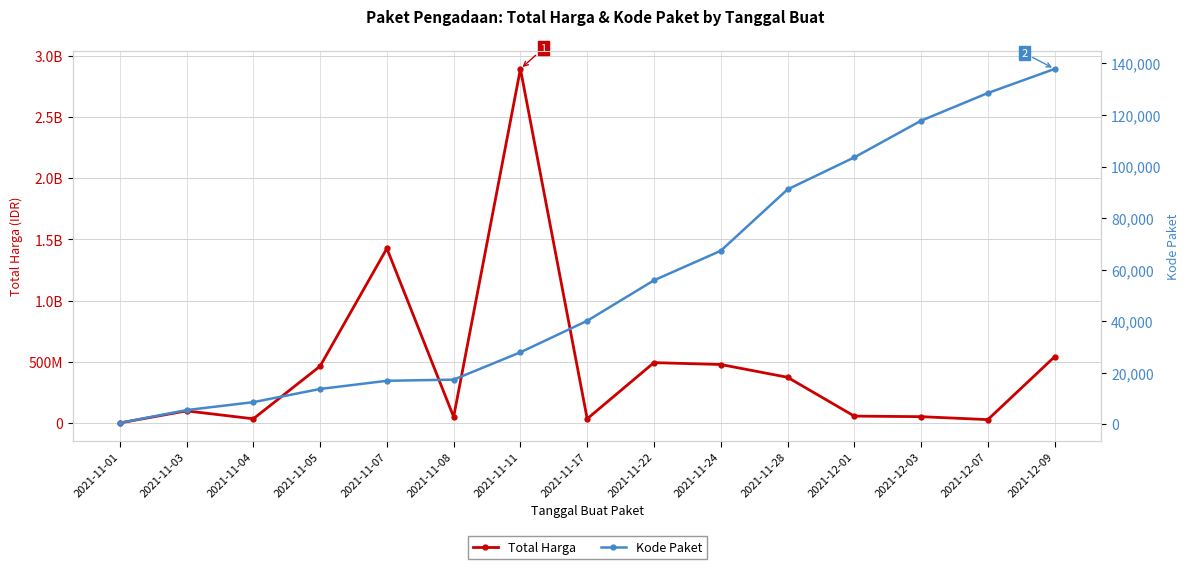

True or false: Kode Paket and Total Harga cross at least once.

False